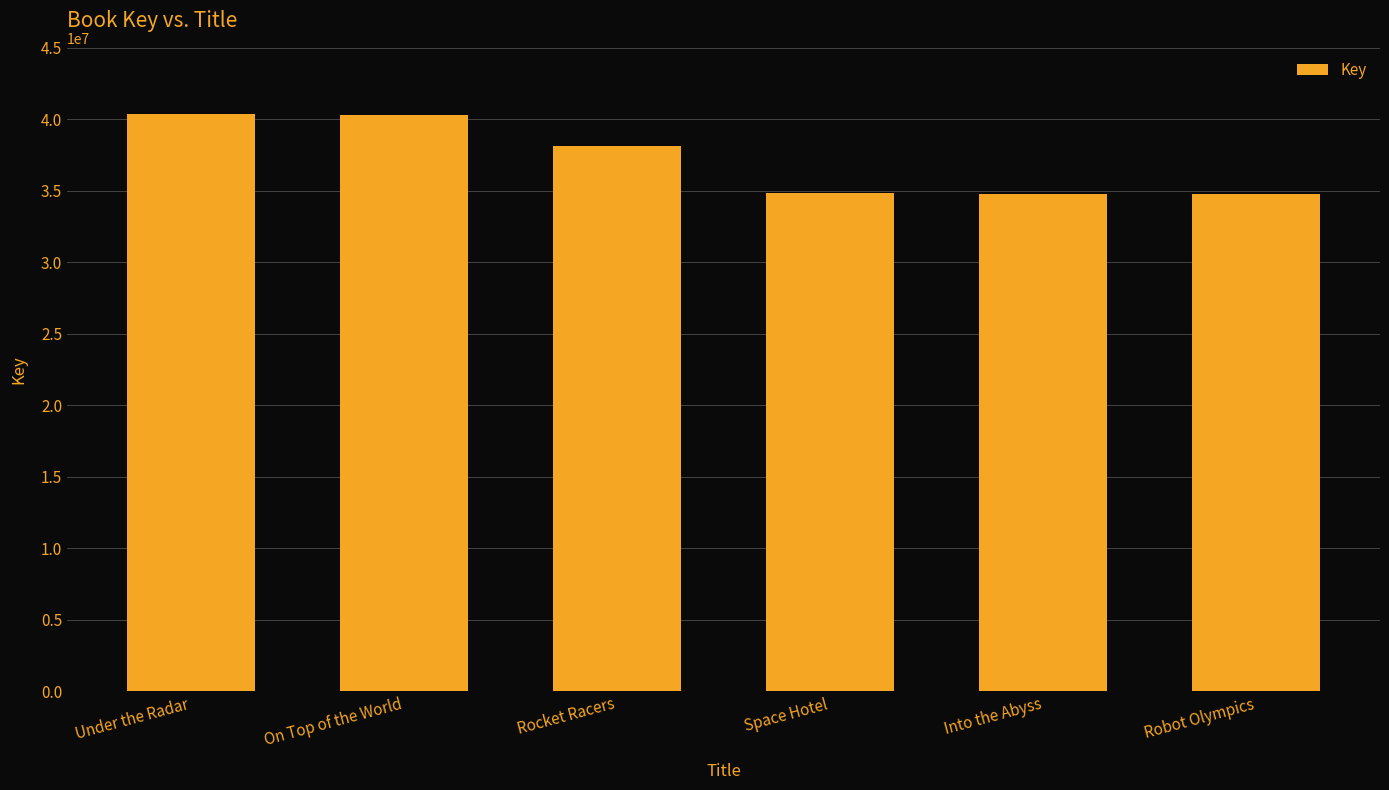

The chart shows a value of 34810178 at Into the Abyss. True or false?

True